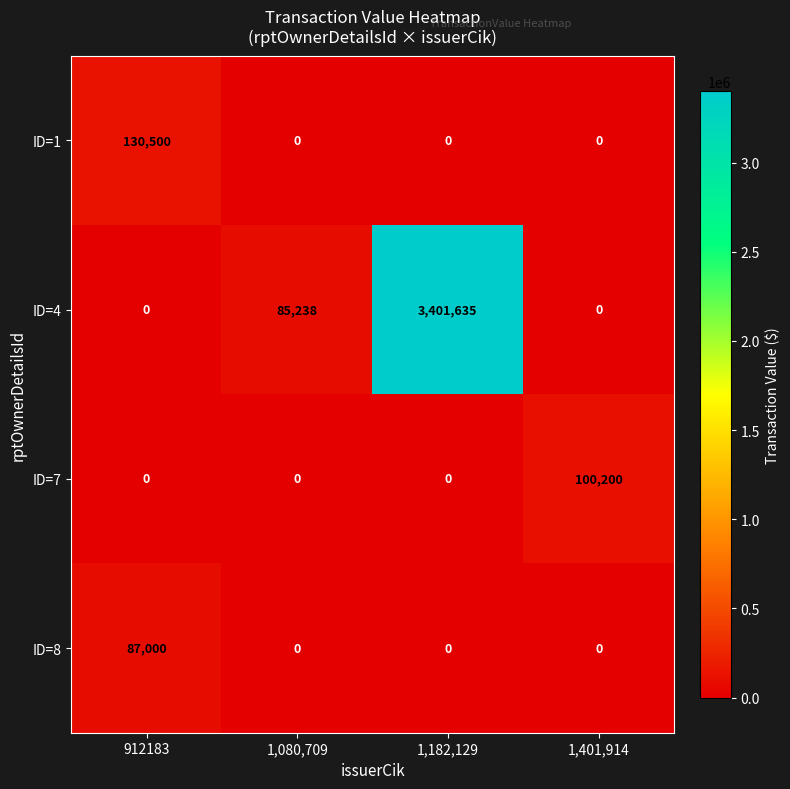

Between 912183 and 1,080,709, which series saw the biggest shift?

ID=1